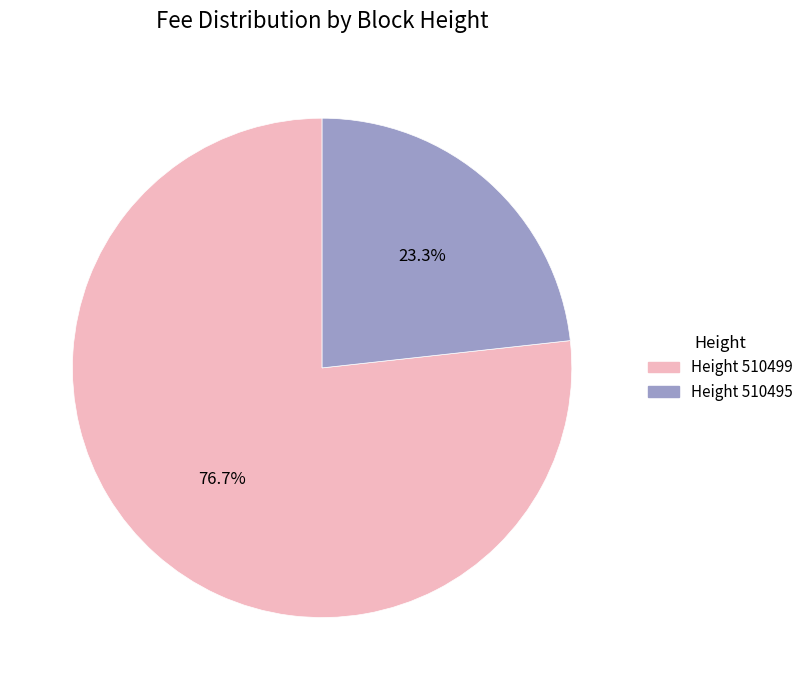

What is the majority slice?

Height 510499